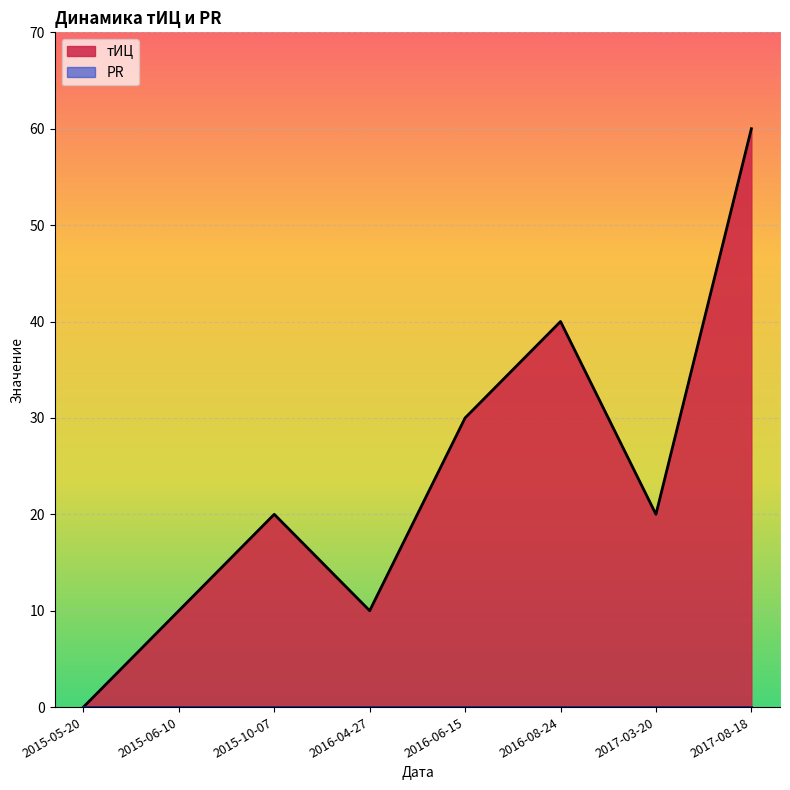

Reading left to right, list all the values displayed in this chart.

тИЦ: 2017-08-18=60	2017-03-20=20	2016-08-24=40	2016-06-15=30	2016-04-27=10	2015-10-07=20	2015-06-10=10	2015-05-20=0
PR: 2017-08-18=0	2017-03-20=0	2016-08-24=0	2016-06-15=0	2016-04-27=0	2015-10-07=0	2015-06-10=0	2015-05-20=0